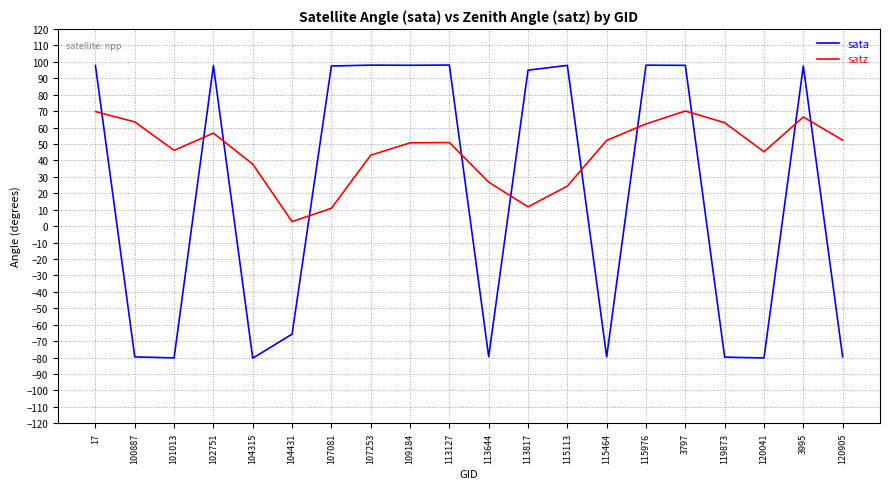

What is the smallest value displayed?

-80.4